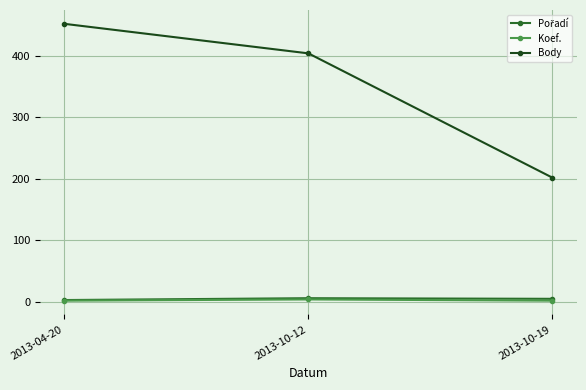

Rank the categories by Body value from highest to lowest.

2013-04-20, 2013-10-12, 2013-10-19